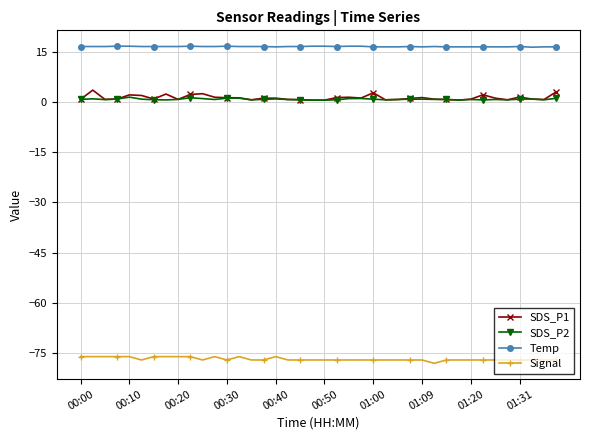

Which series has the widest spread of values?

SDS_P1